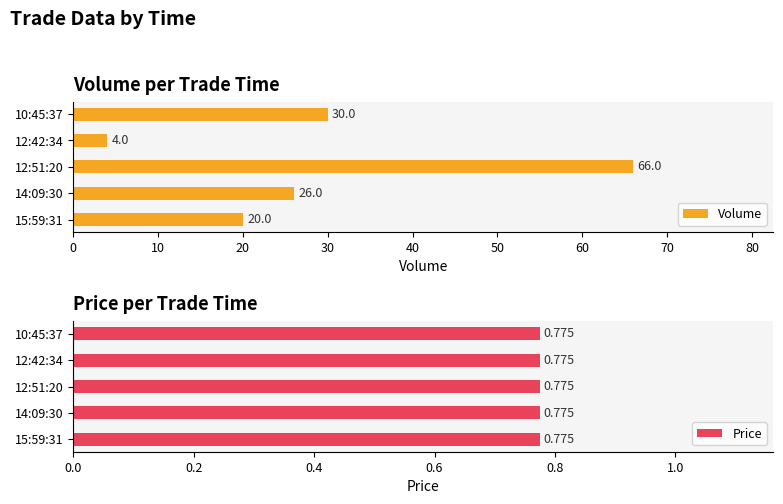

What is the difference between the maximum and second lowest values in the Volume series?

46